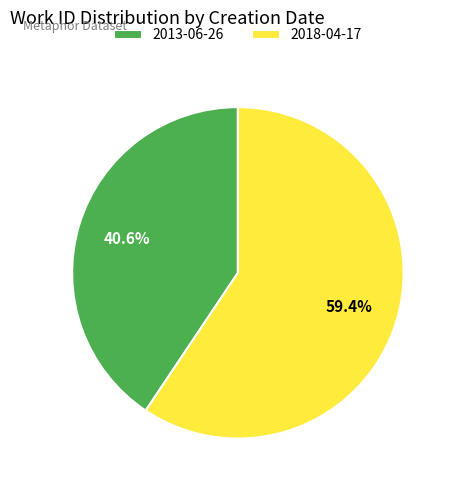

Is it true that 2018-04-17 is 59% of the pie?

True